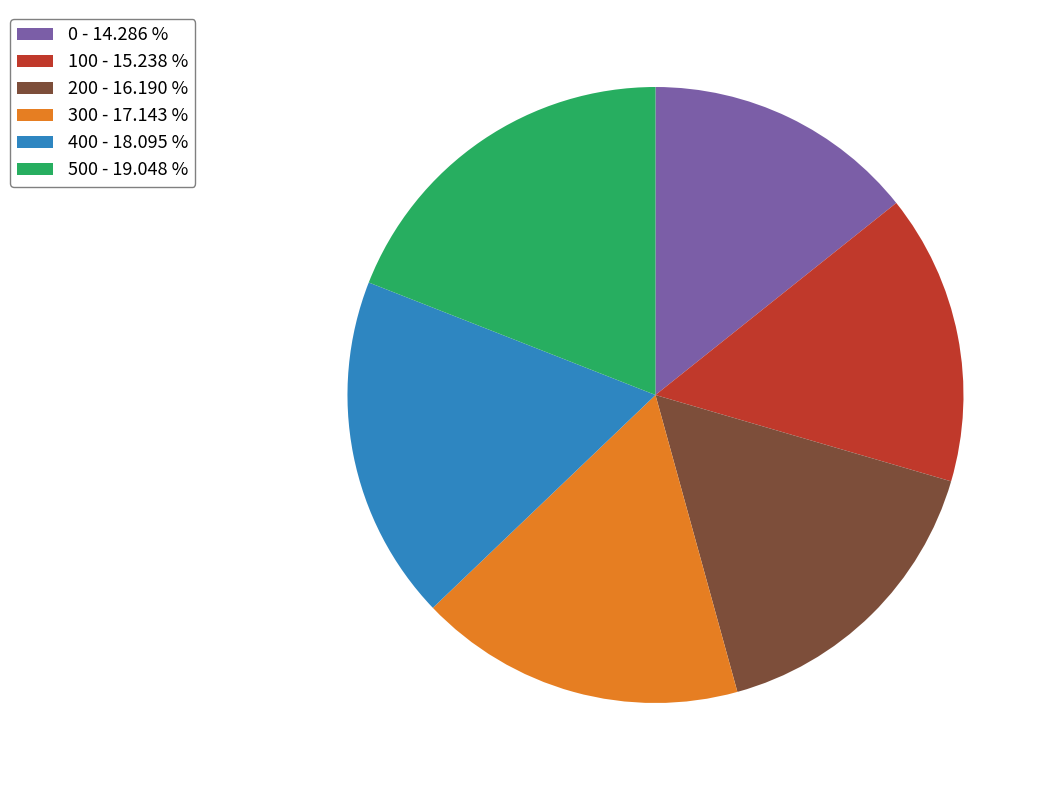

Between 0 and 500, which is larger?

500